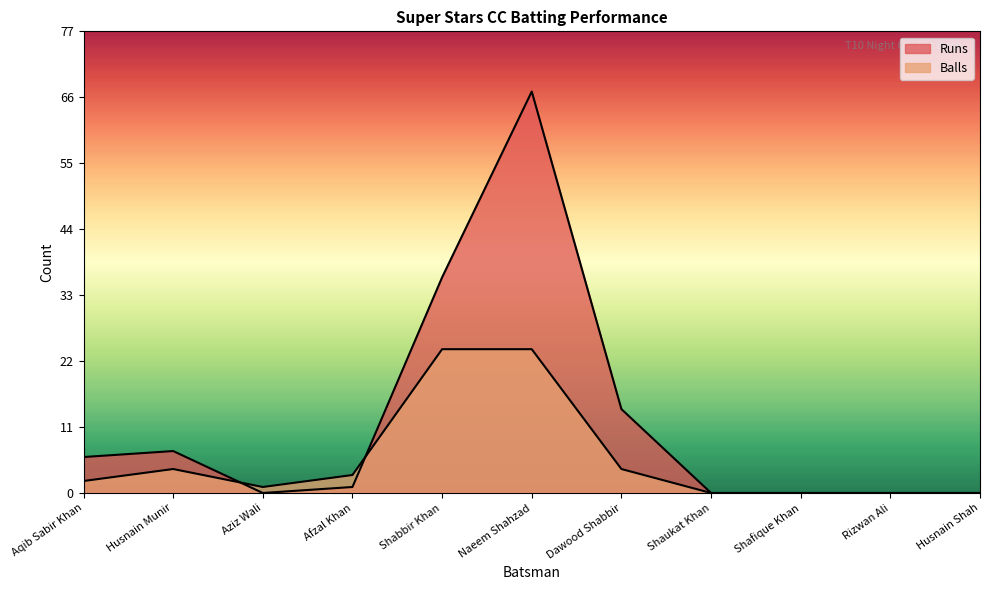

How many interior local valleys does the Balls series have?

1